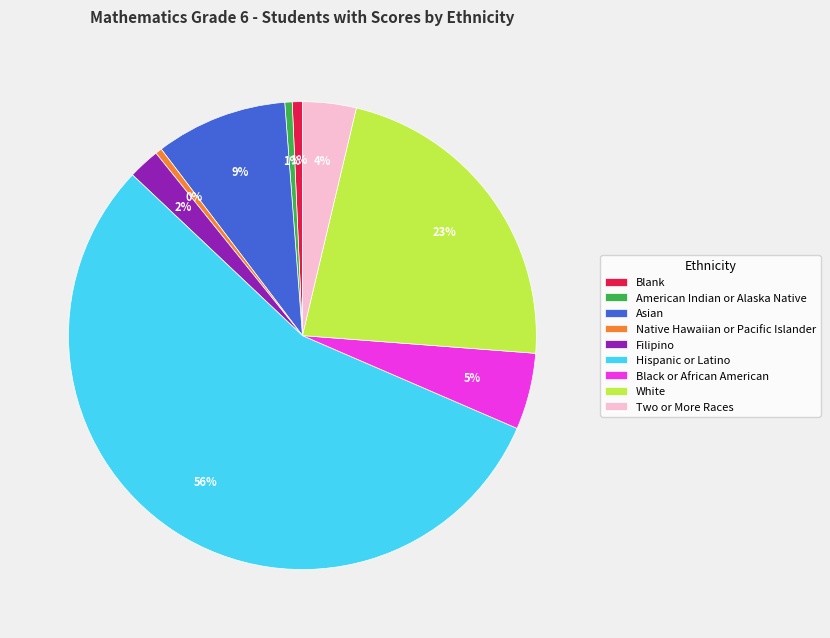

Combined, do Two or More Races and Black or African American account for over 50%?

No